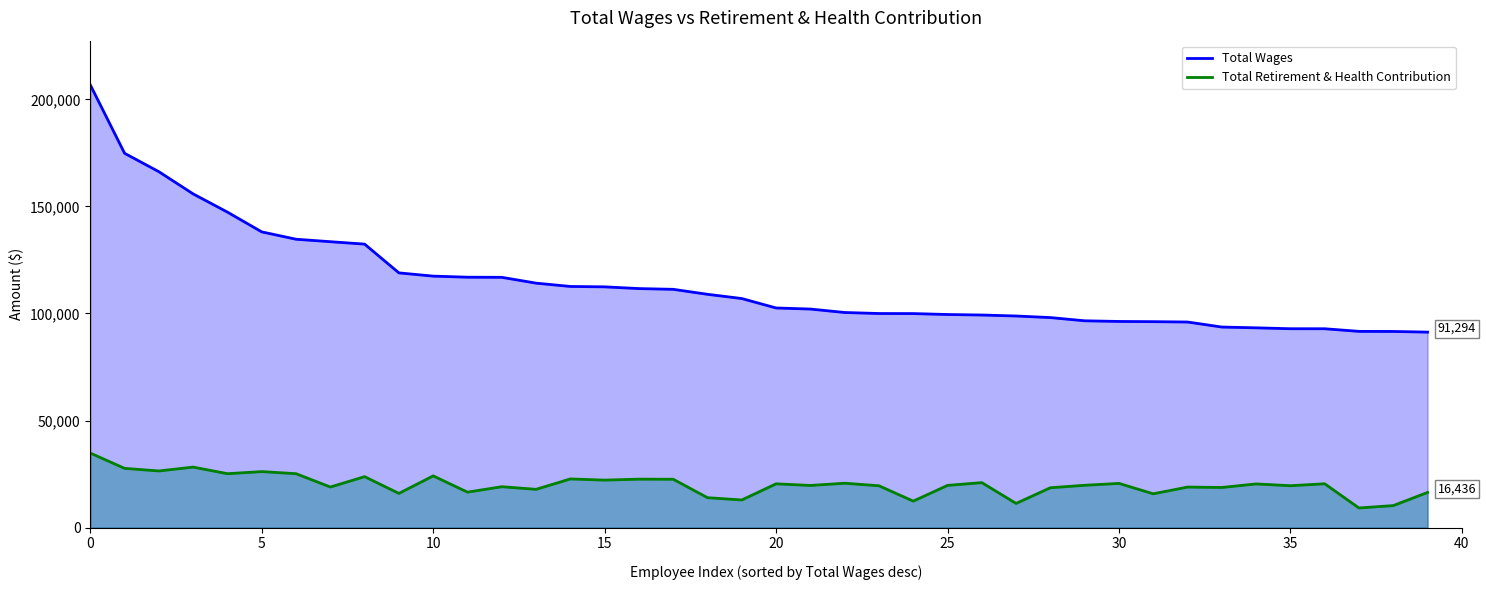

Which series has the largest total across all categories?

Total Wages